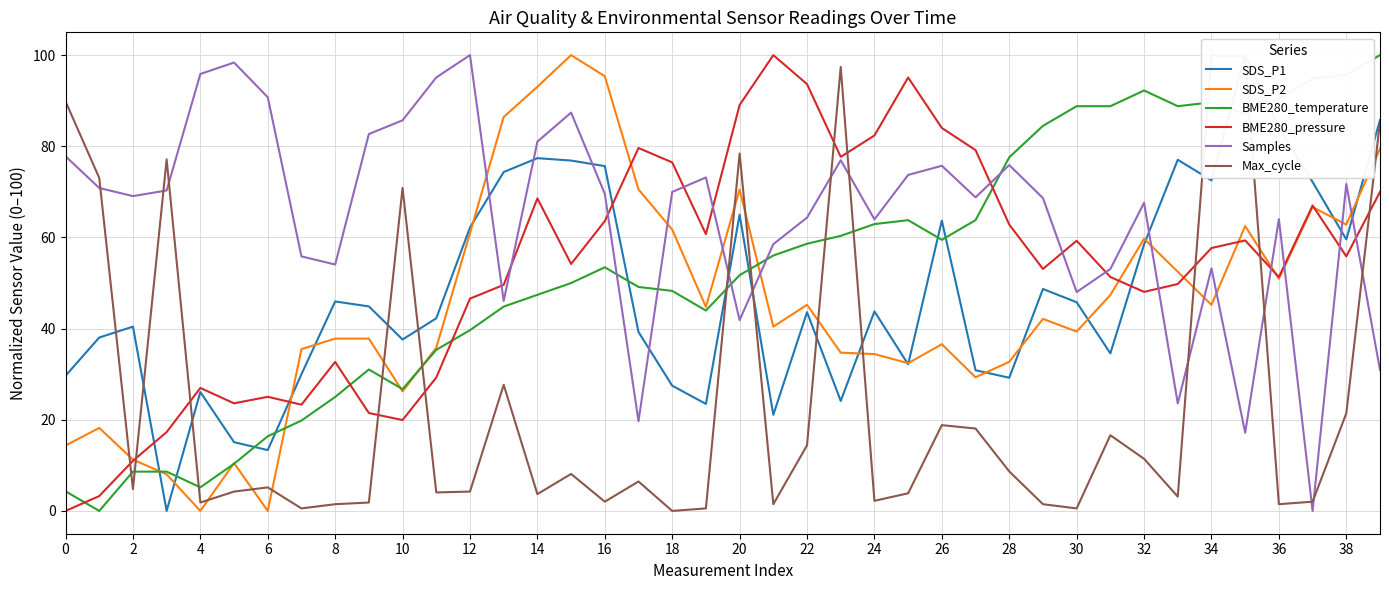

Count the number of categories in the chart.

40